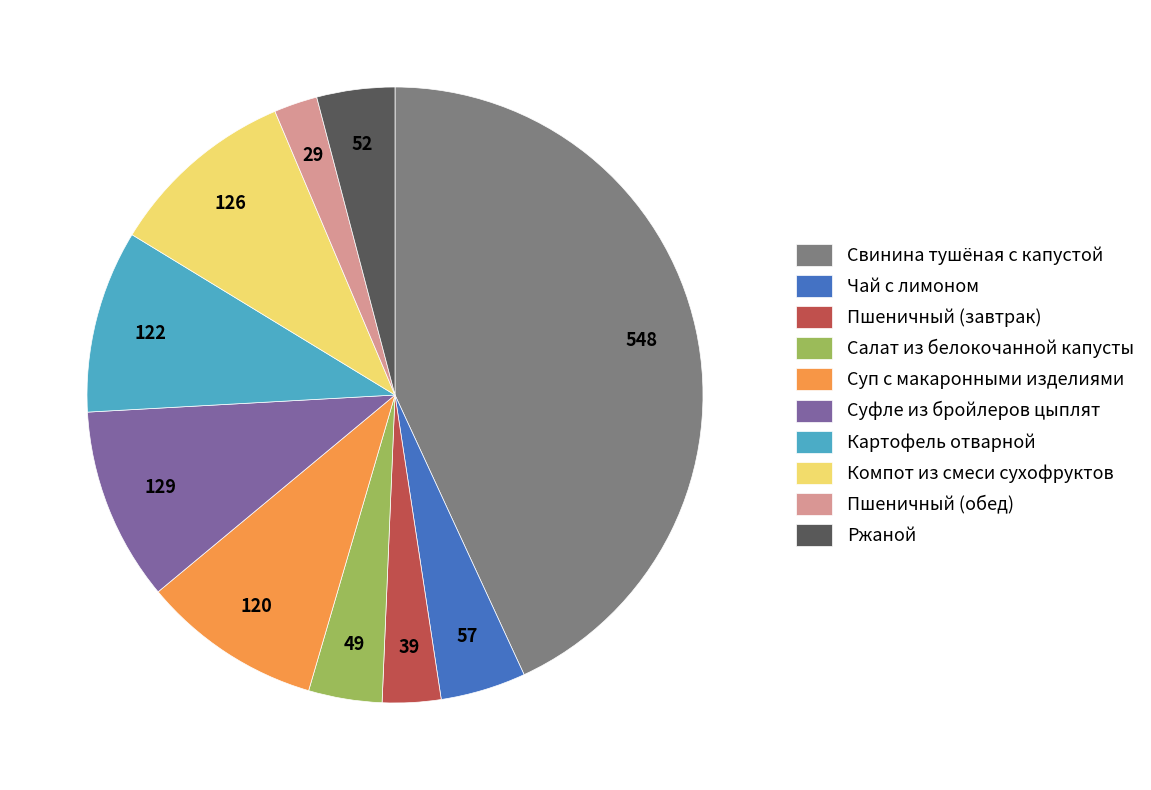

Is Пшеничный (завтрак) the majority of the pie?

No